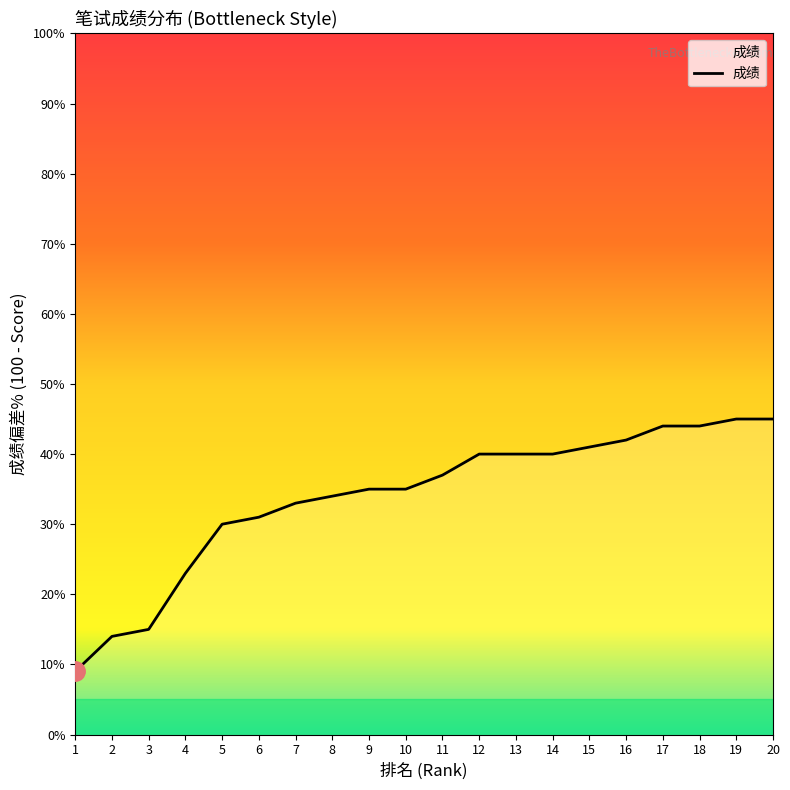

Does the chart display data point markers on the line(s)?

No